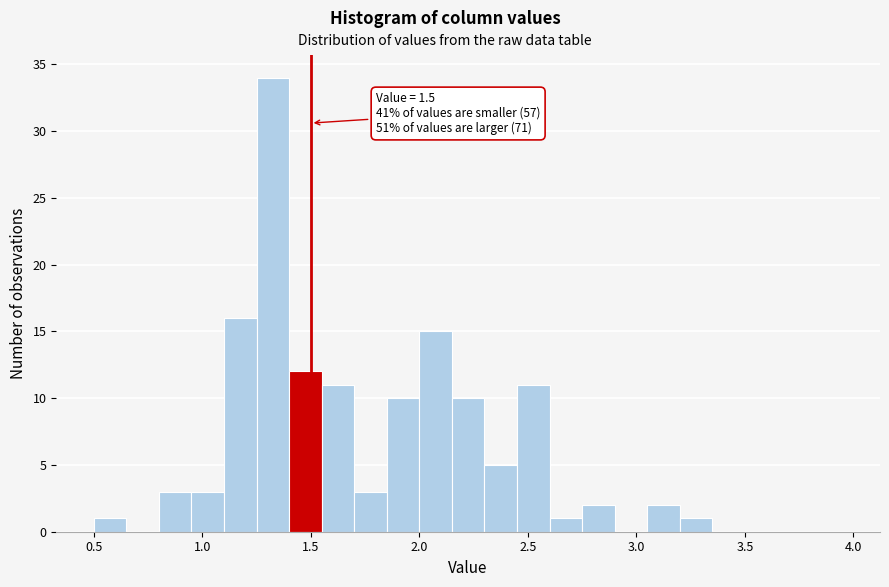

Around what value on the x-axis is the tallest bar? Give the approximate position of its centre, as read against the axis.

1.35